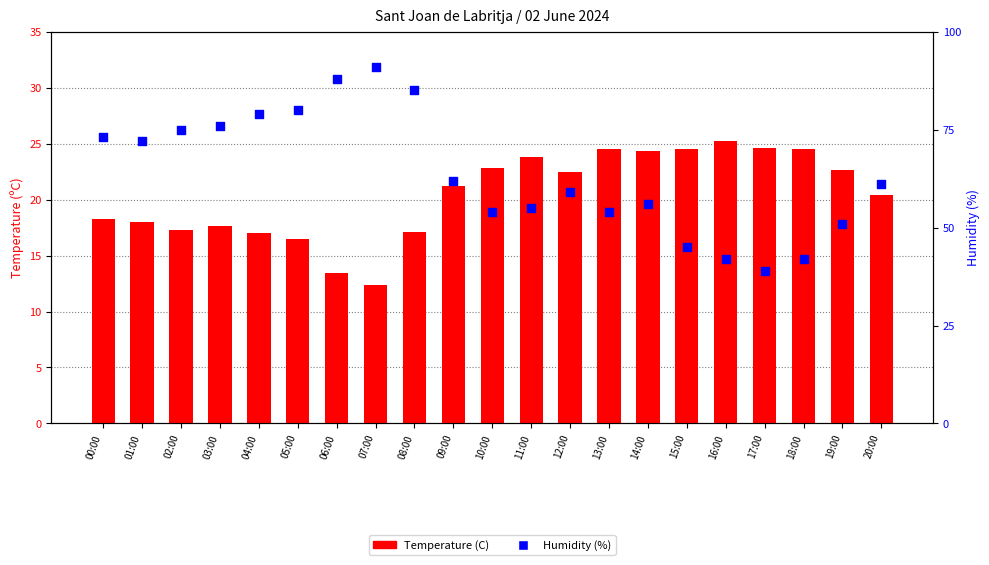

Which series reaches the maximum Y coordinate?

Humidity (%)